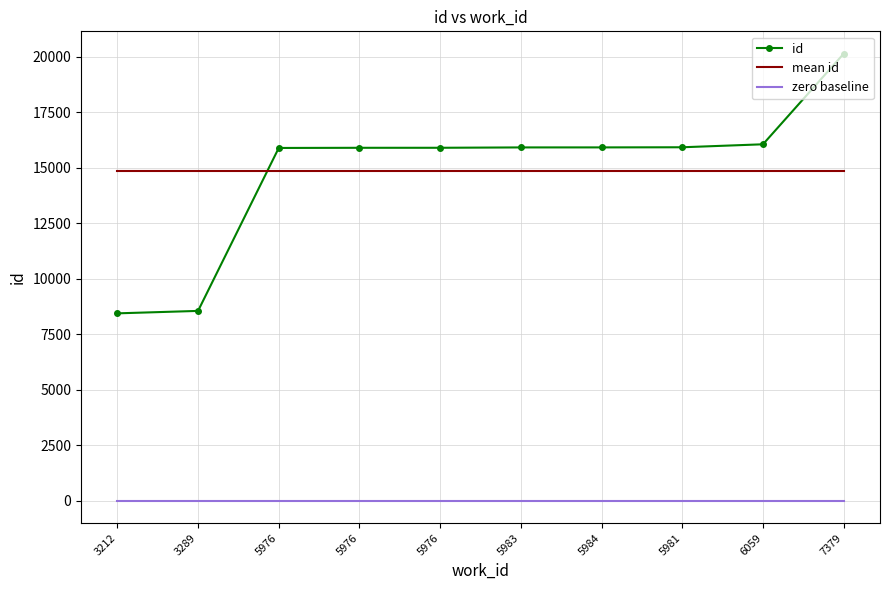

At 3212, list the series in order from largest to smallest.

mean id, id, zero baseline